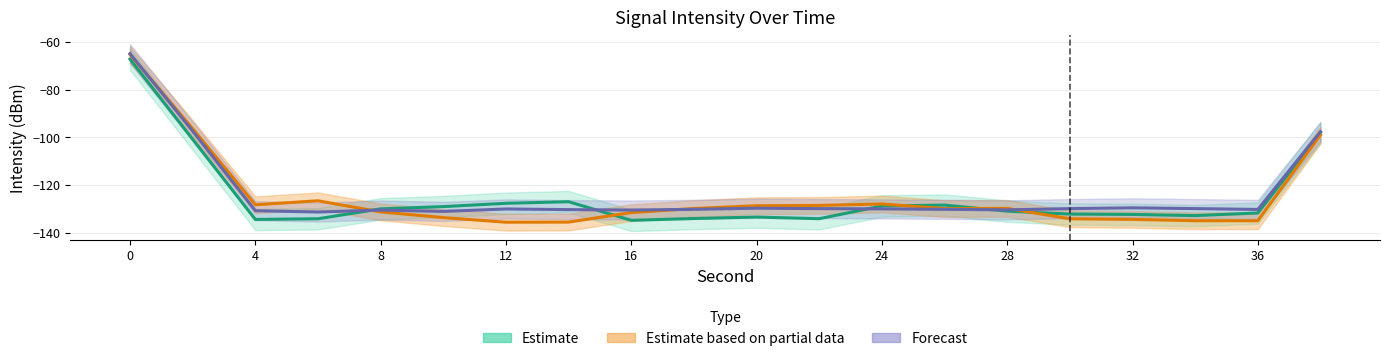

How many interior local valleys does the Estimate based on partial data series have?

4